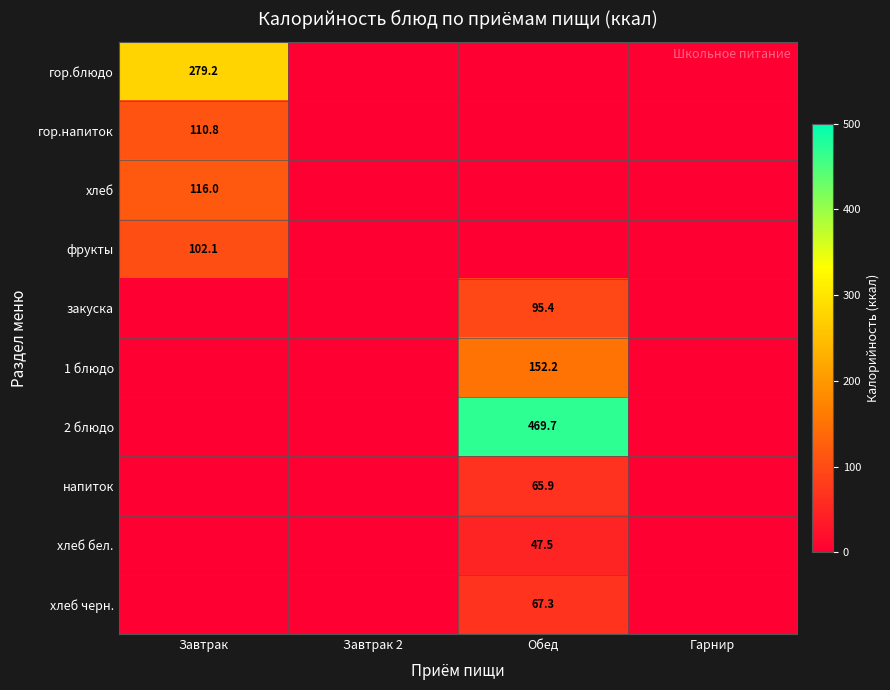

Which series has the widest spread of values?

2 блюдо